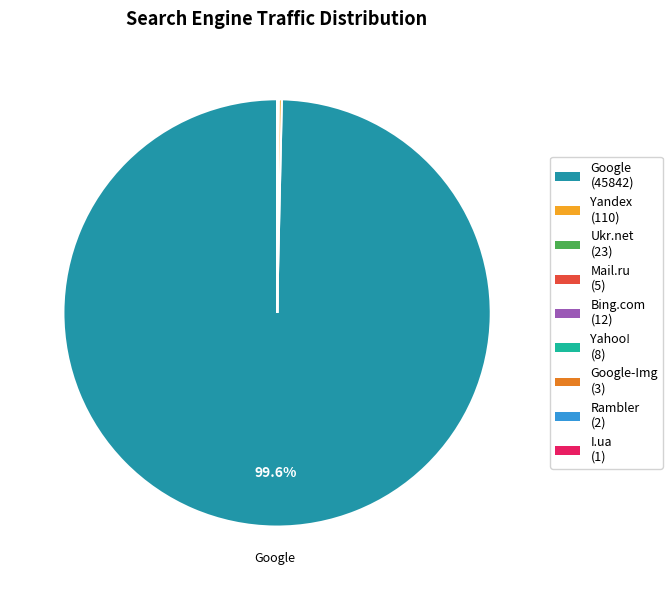

Is there any slice that represents more than half of the pie?

Yes